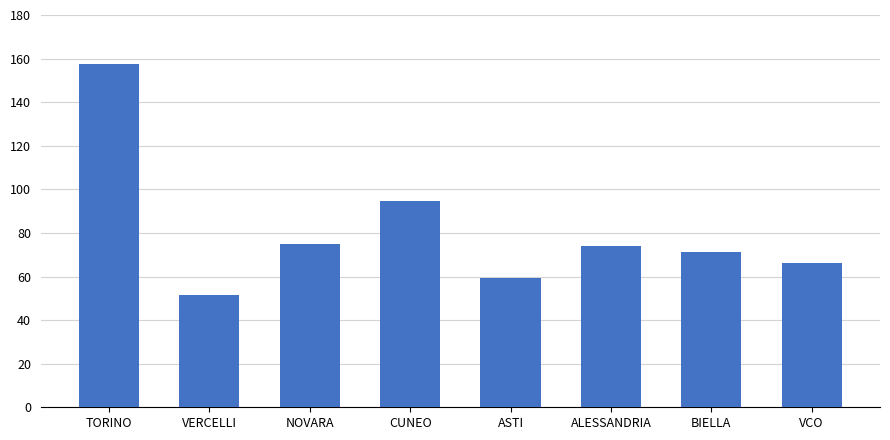

What is the greatest value displayed?

157.4